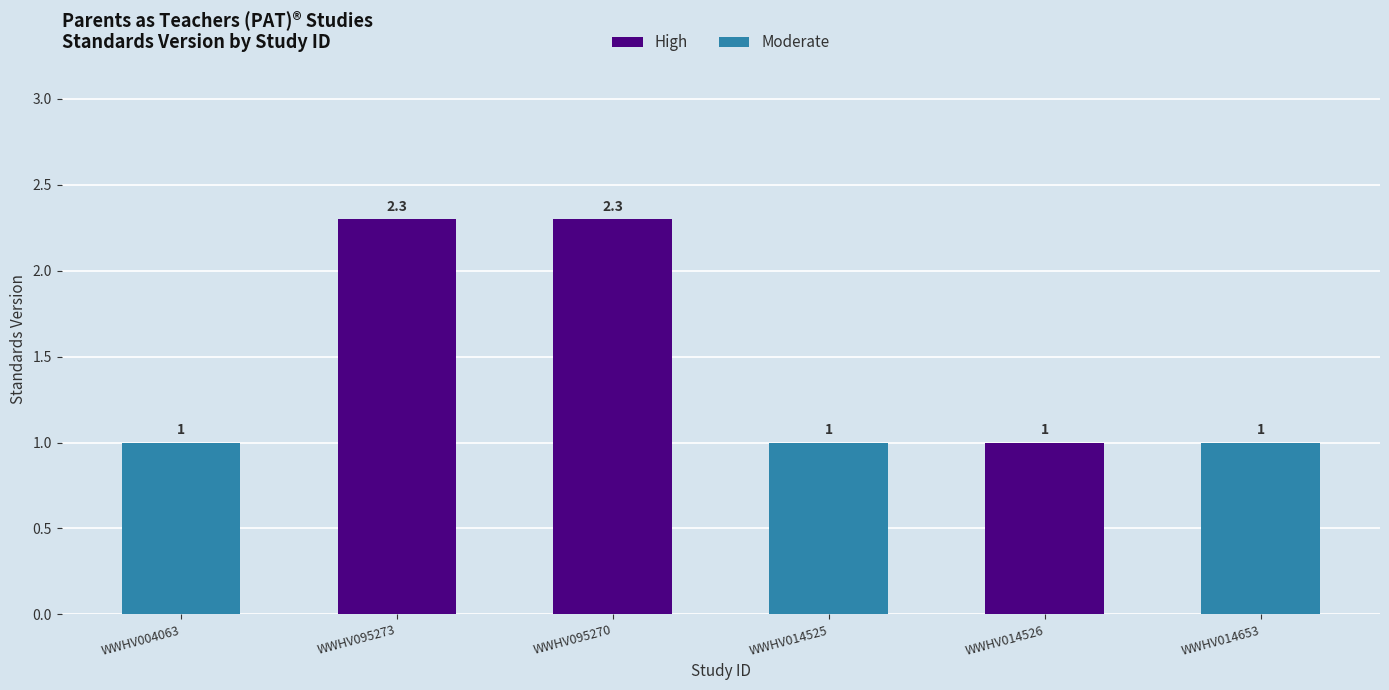

What is the sum of the values at WWHV014653 and WWHV095270?

3.3